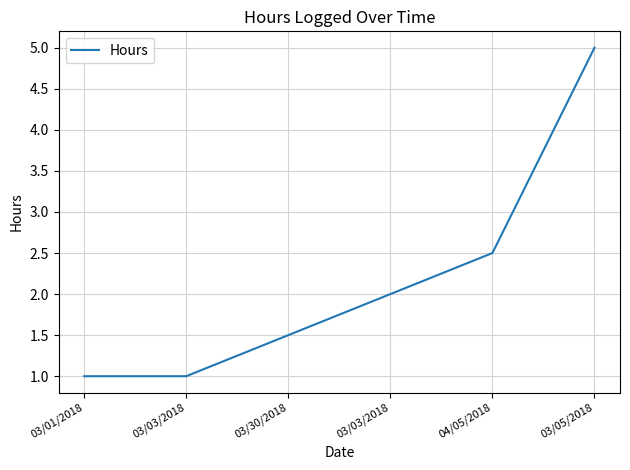

How many values are below 2?

3